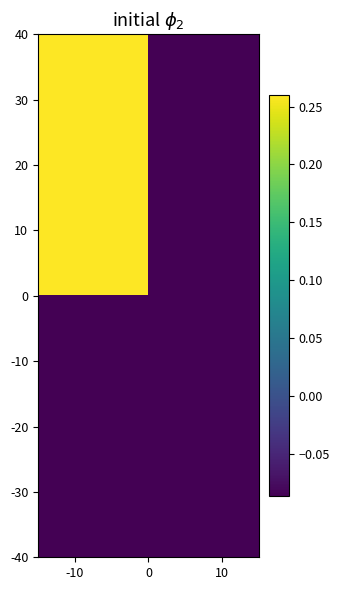

Reading right to left, transcribe all the data shown in this chart.

20: -0.1	0.3
-20: -0.1	-0.1